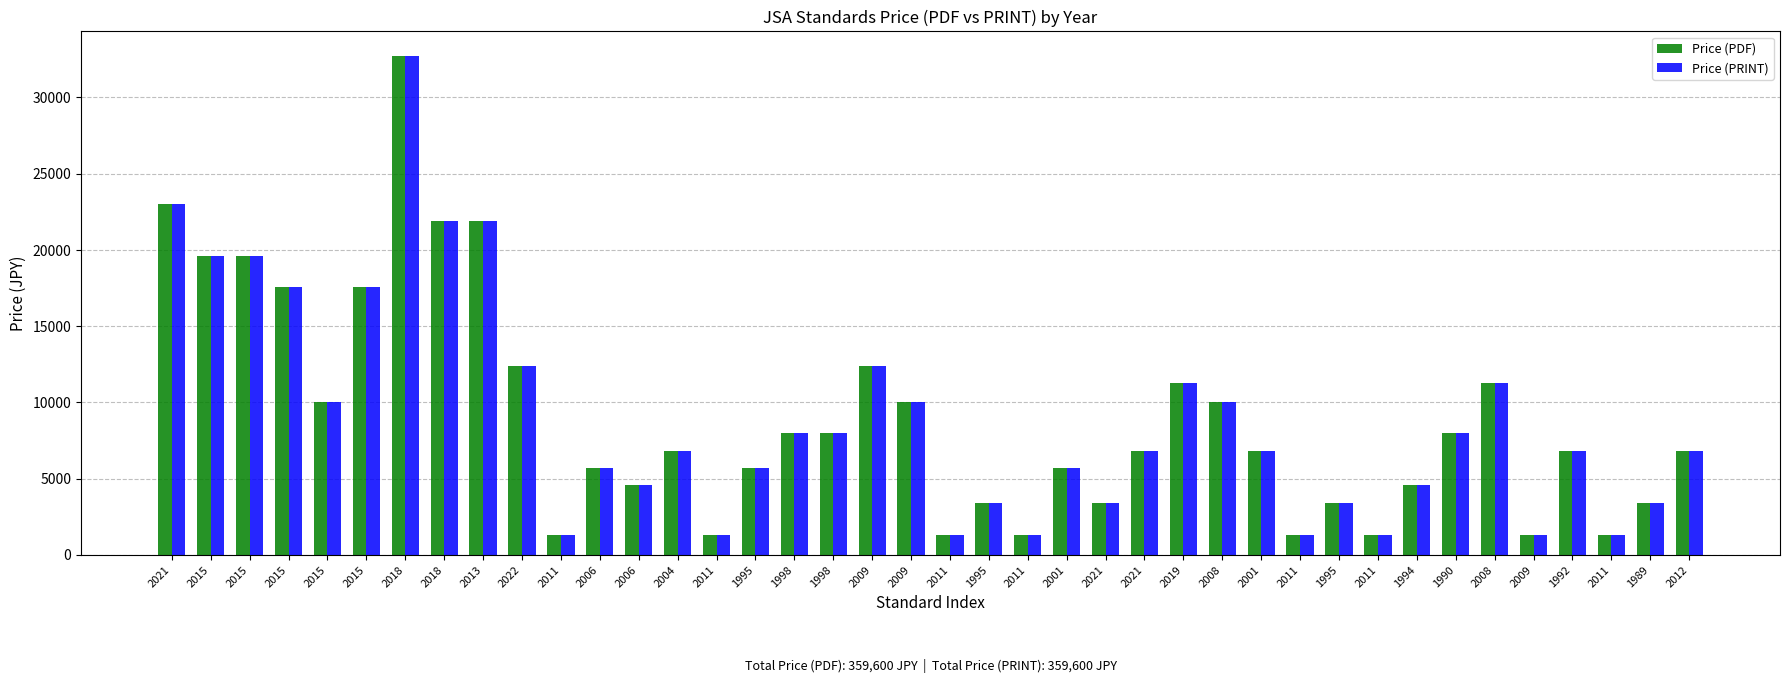

The Price (PRINT) series shows 19600 at 2015. True or false?

True